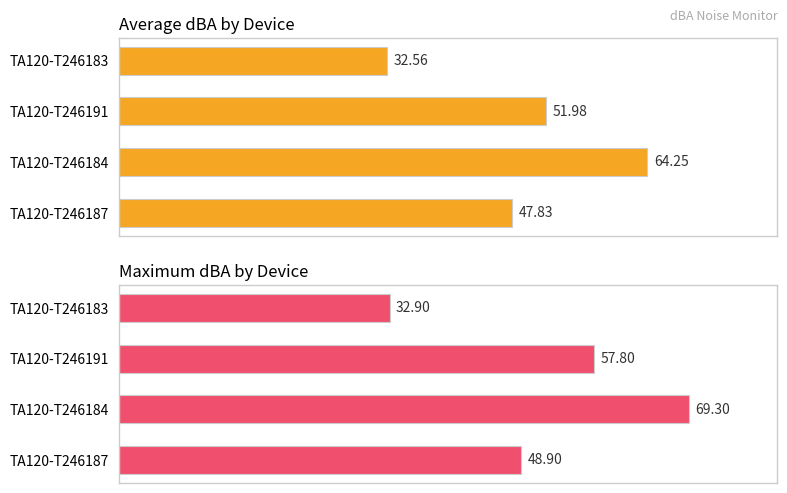

List the series in order of their peak value, lowest first.

Average dBA, Maximum dBA